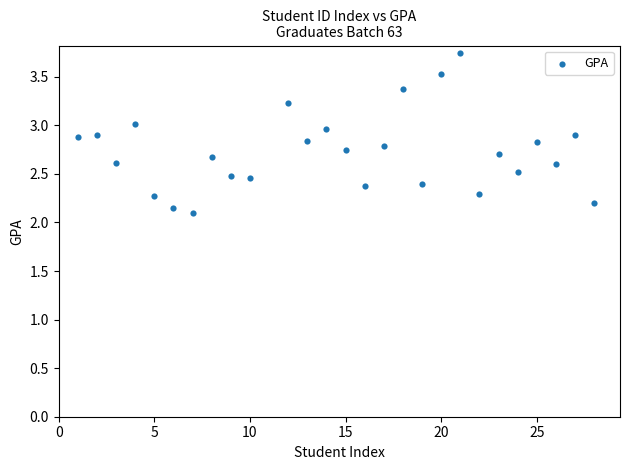

What is the range of Y values (max minus min)?

1.6